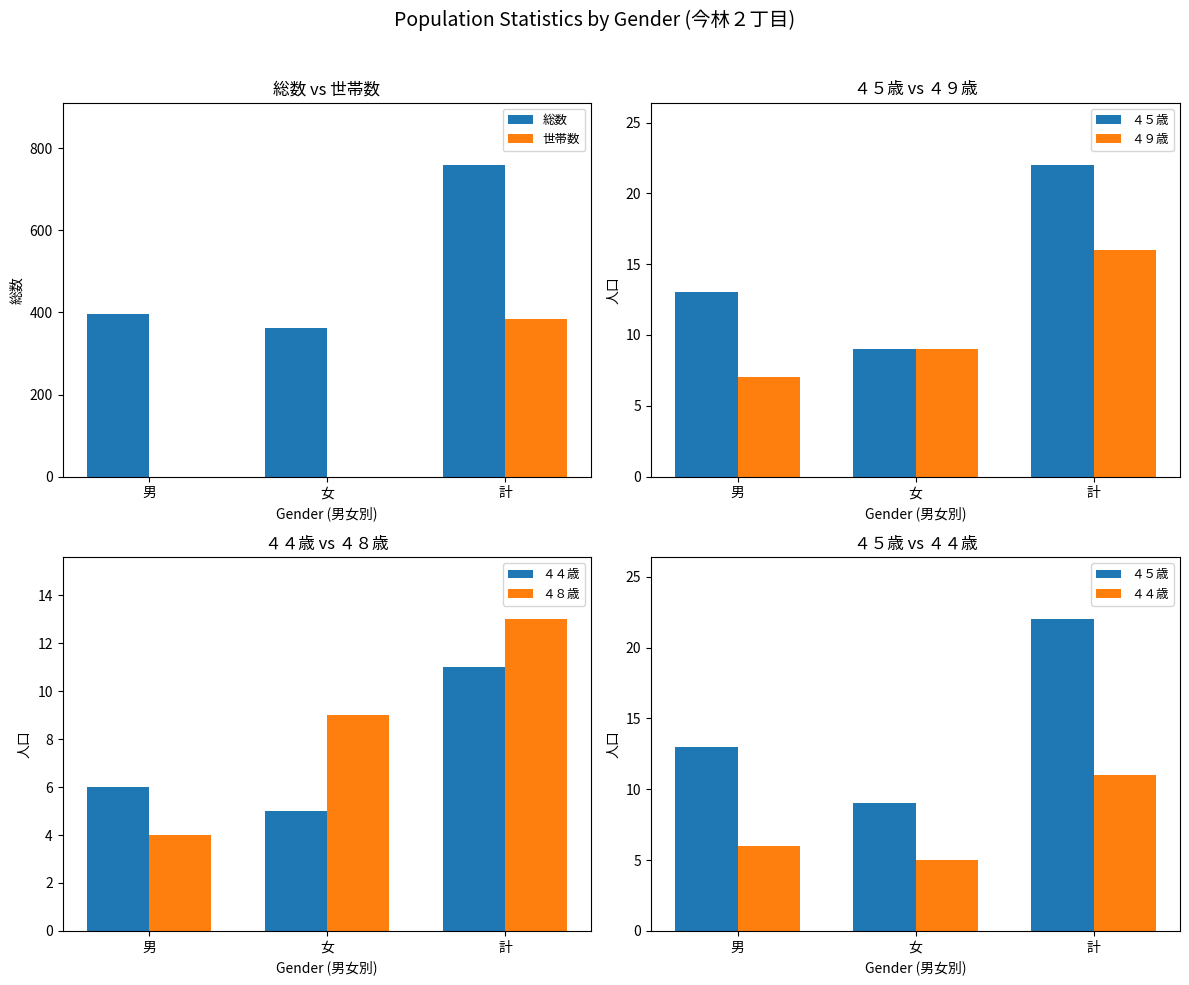

How many series are shown in this chart?

6